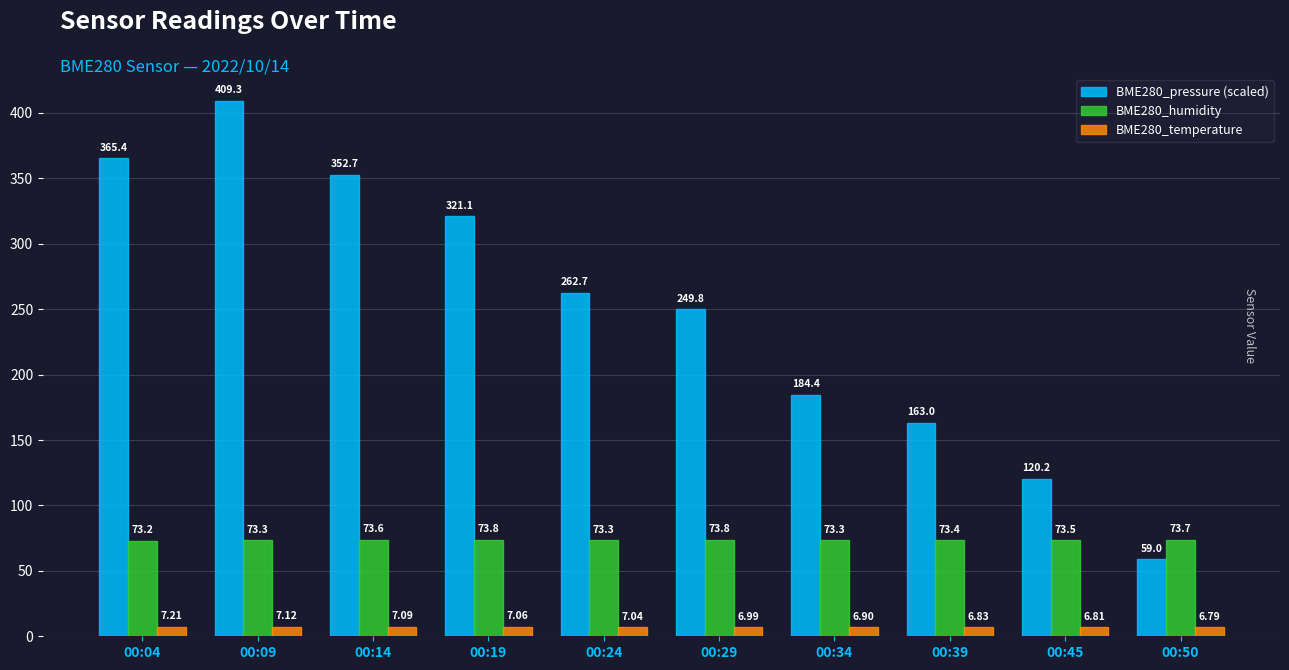

Rank the series at 00:24 from lowest to highest value.

BME280_temperature, BME280_humidity, BME280_pressure (scaled)